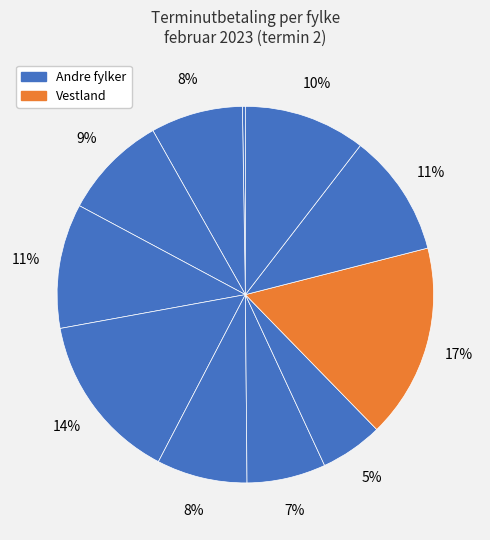

Is there a majority slice in this chart?

No